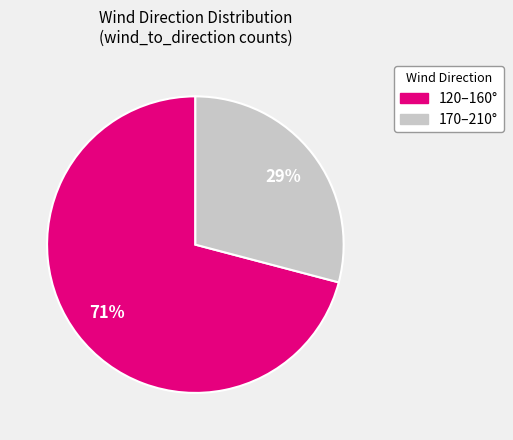

Which slice is the largest?

120–160°